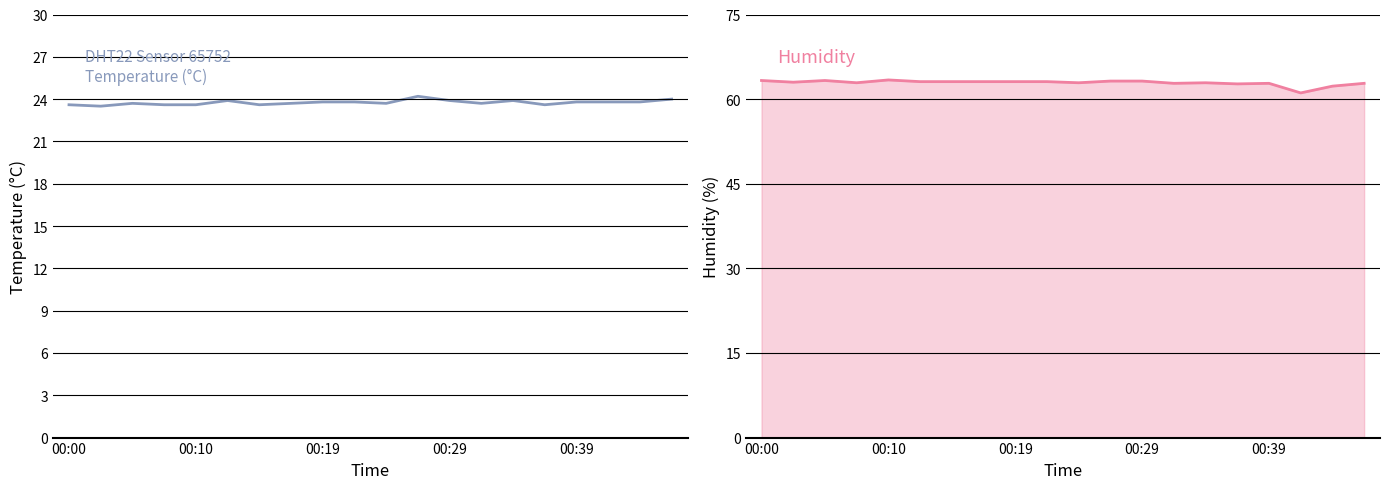

Does the chart have visible grid lines?

Yes